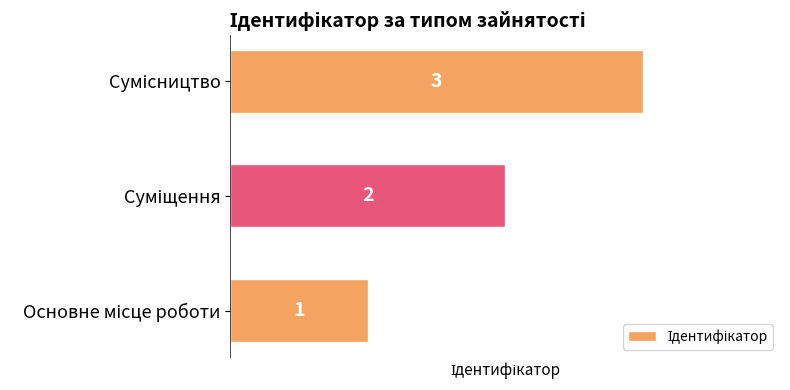

What is the greatest value displayed?

3